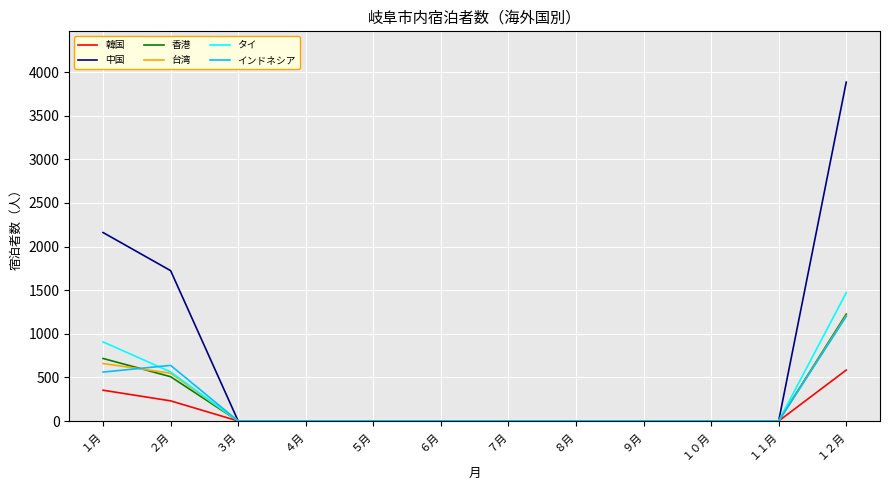

The value of インドネシア at ４月 is 0. True or false?

True